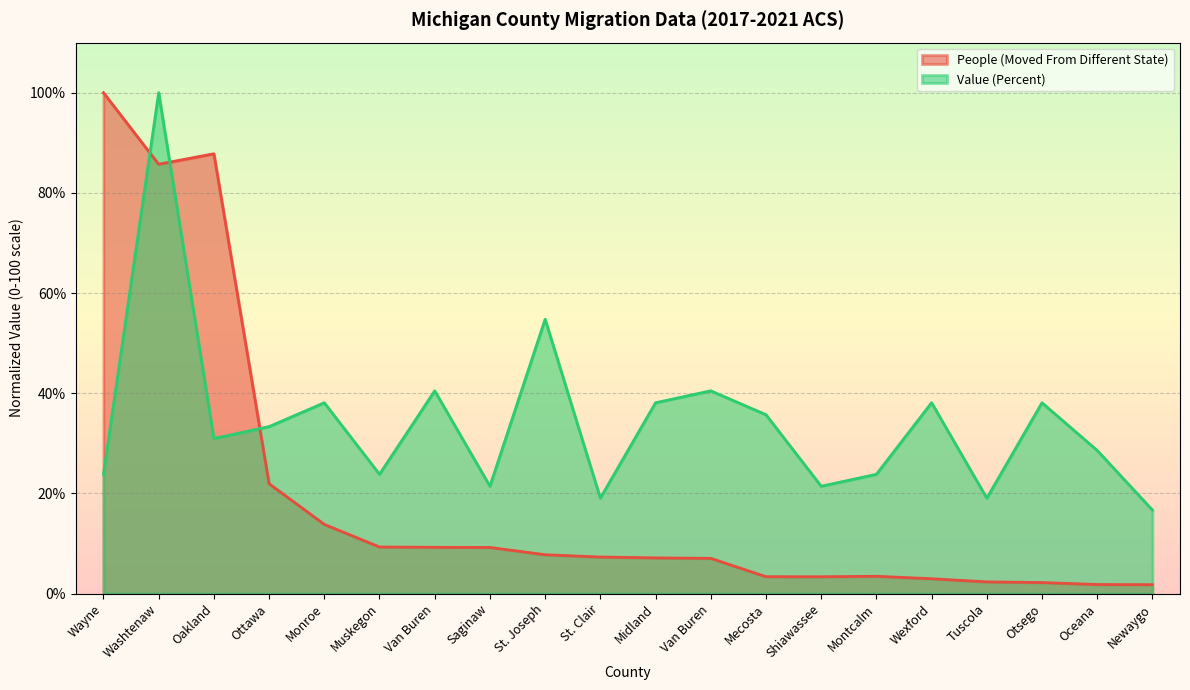

At which category does Value (Percent) reach its first local valley?

Oakland